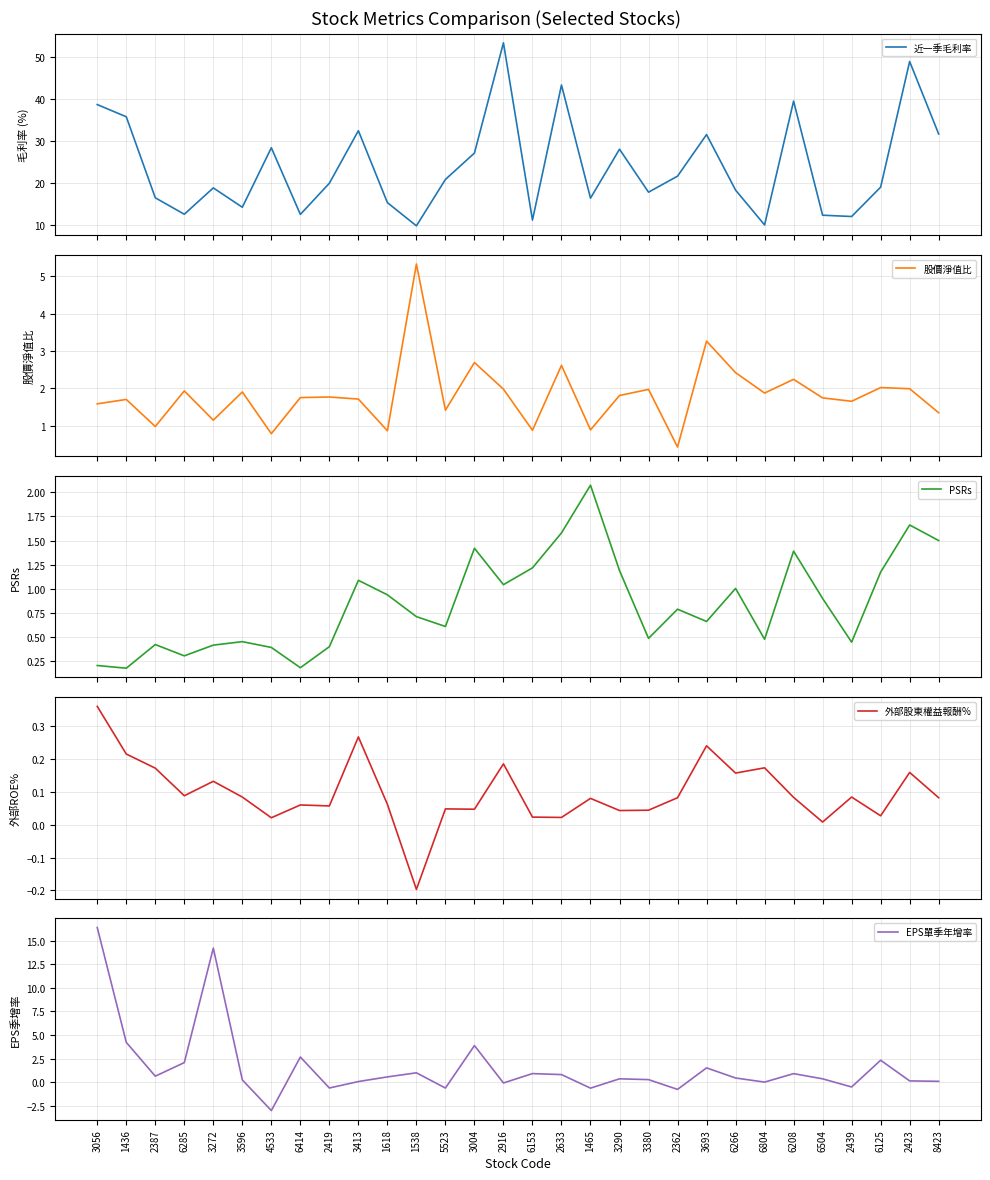

Rank the series by their maximum value, from highest to lowest.

近一季毛利率, EPS單季年增率, 股價淨值比, PSRs, 外部股東權益報酬%